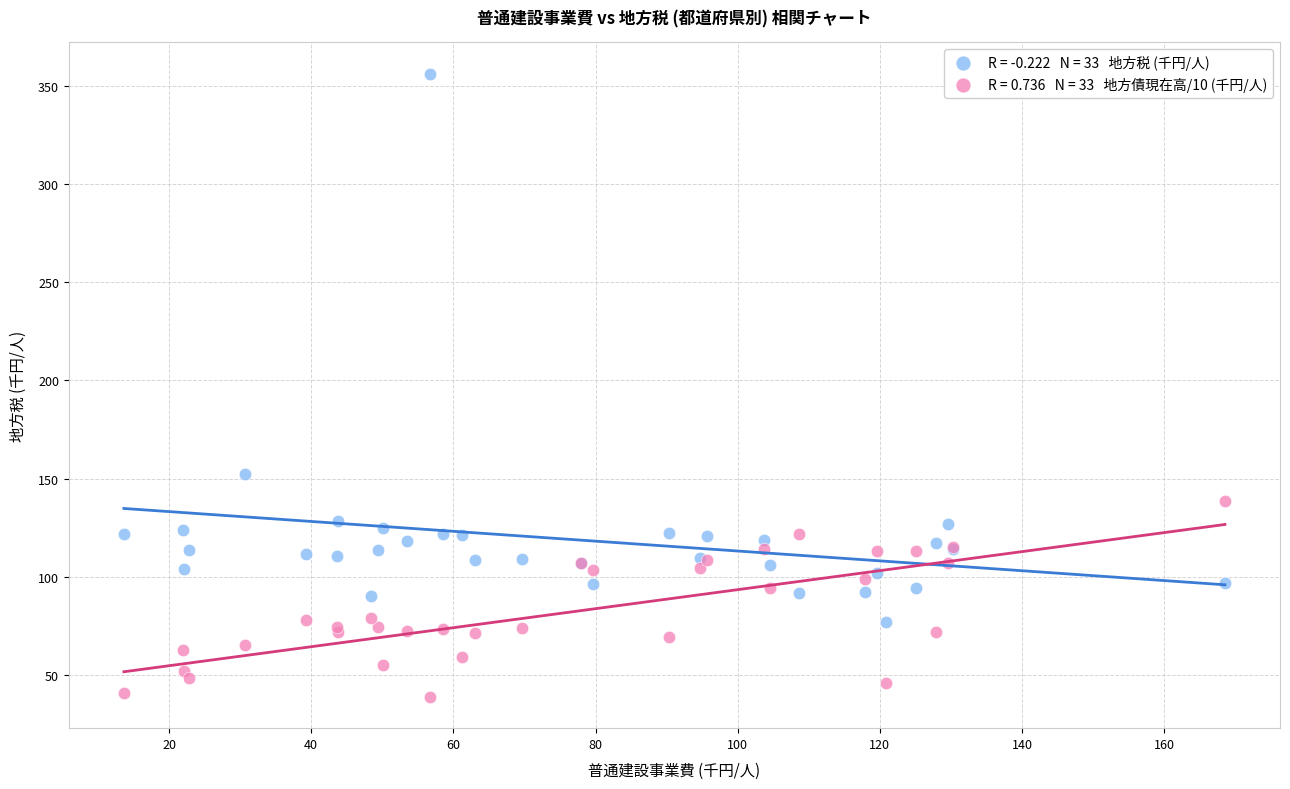

Across all series, what Y value is closest to 197?

152.2